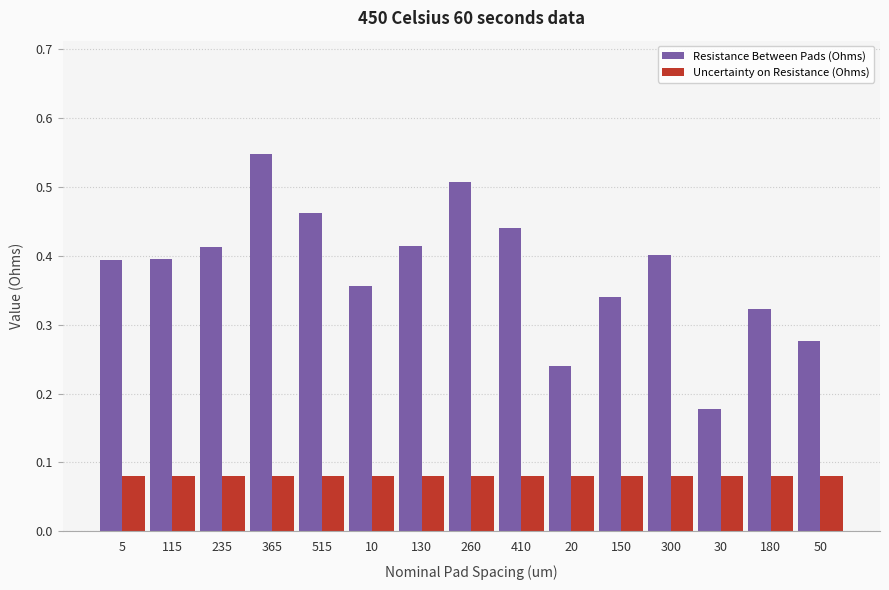

Which category has the lowest value in the Resistance Between Pads (Ohms) series?

30